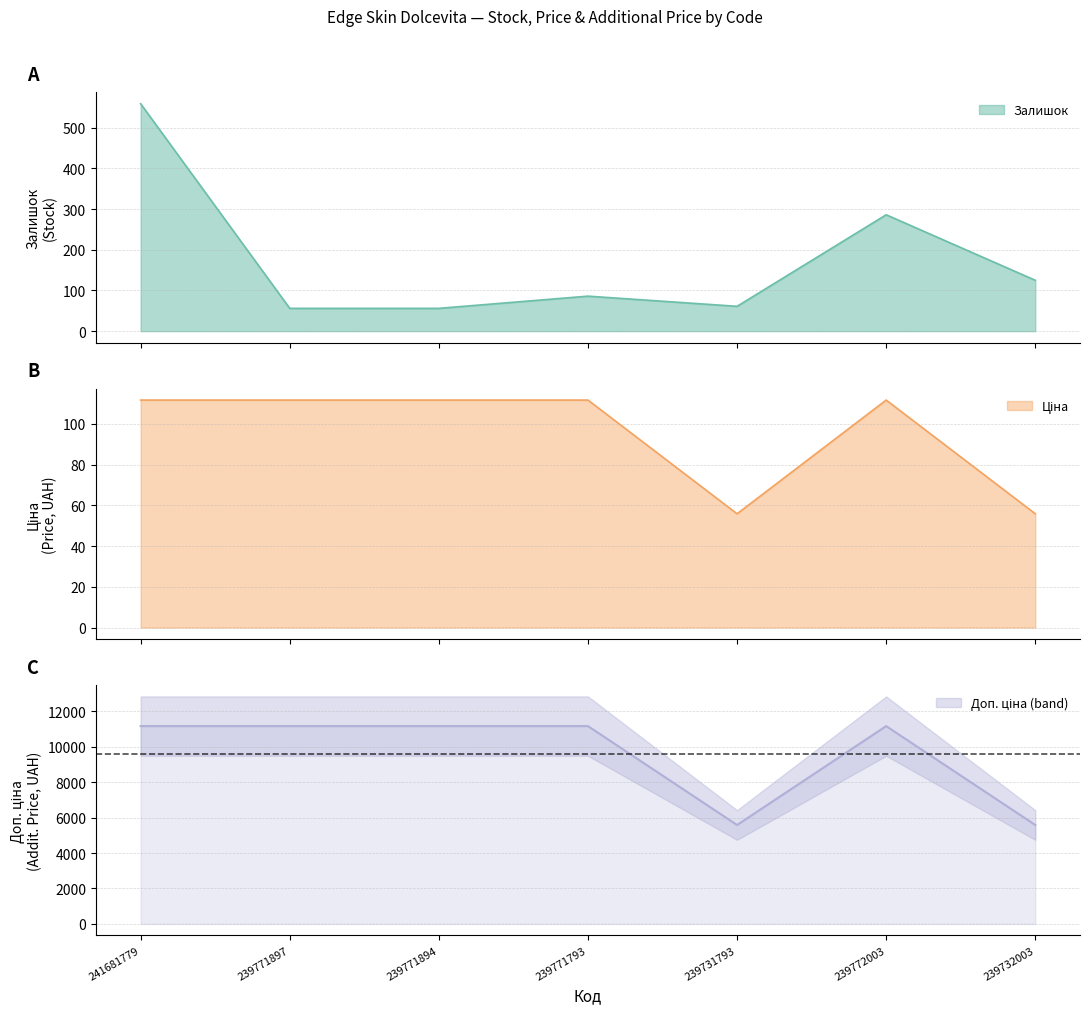

How many distinct data groups are displayed?

3